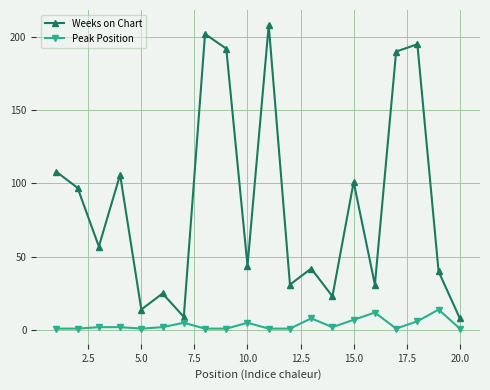

Which series has the widest spread of values?

Weeks on Chart